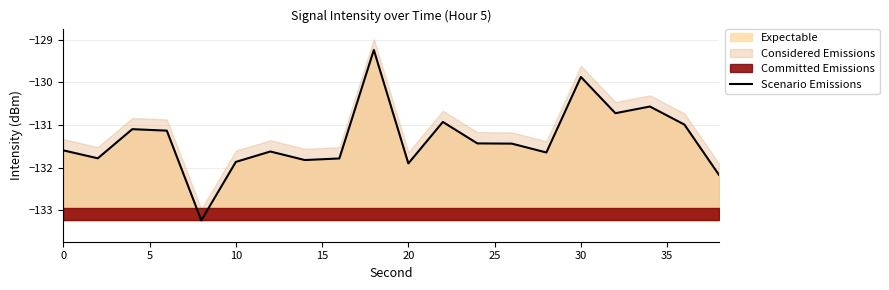

The value at 20 is -131.9. True or false?

True